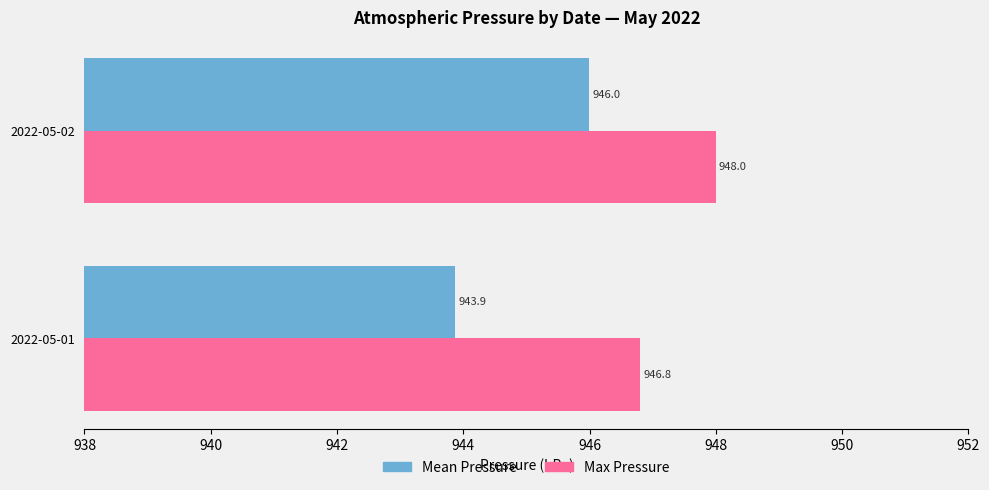

What are all the series names shown in the legend?

Mean Pressure, Max Pressure